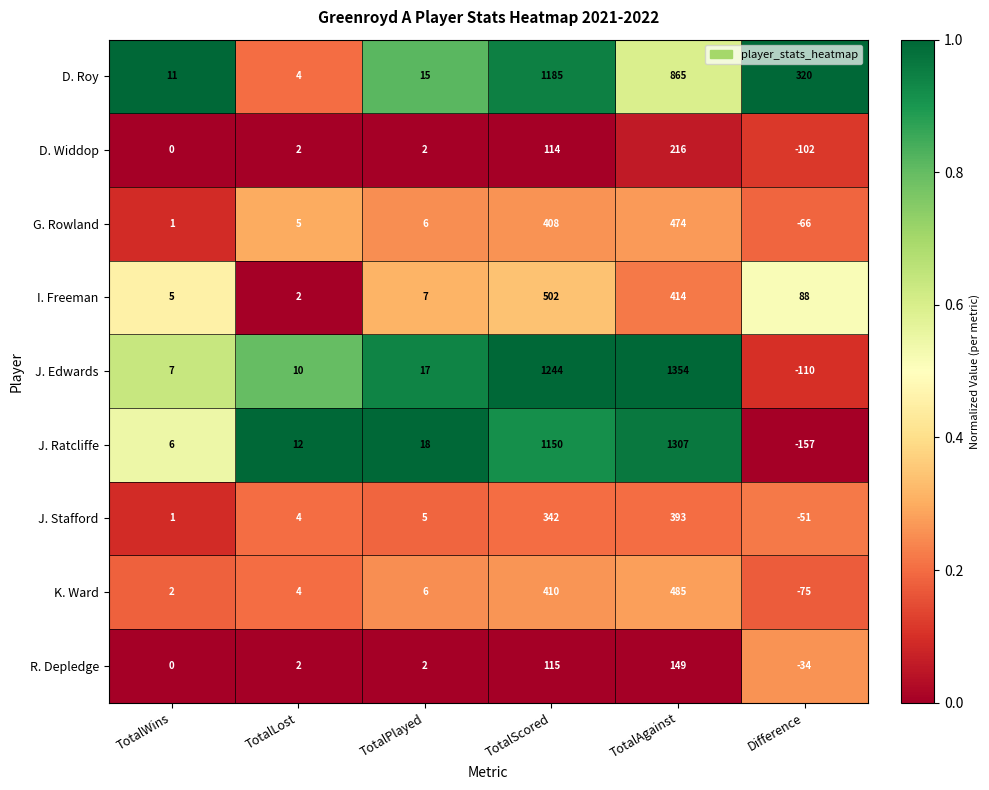

What is the sum of all J. Edwards values?

2522